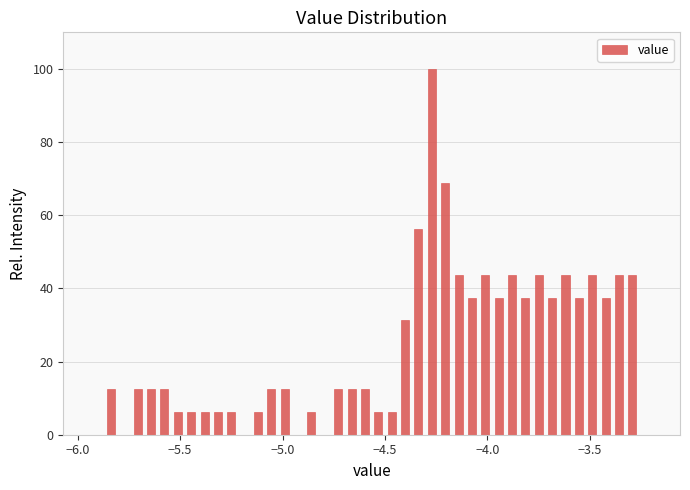

Around what value on the x-axis is the tallest bar? Give the approximate position of its centre, as read against the axis.

-4.25